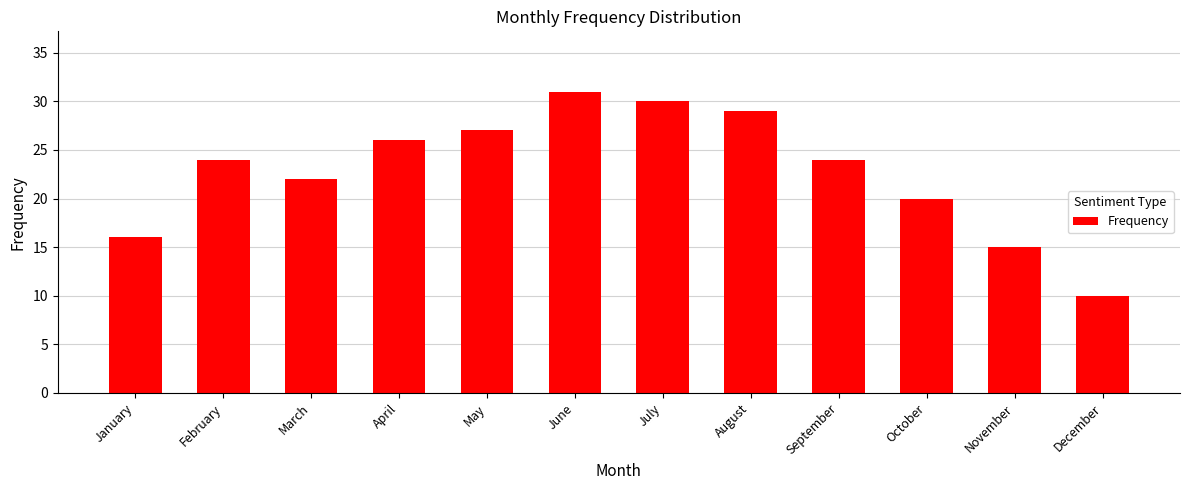

True or false: the data shows 16 at January.

True